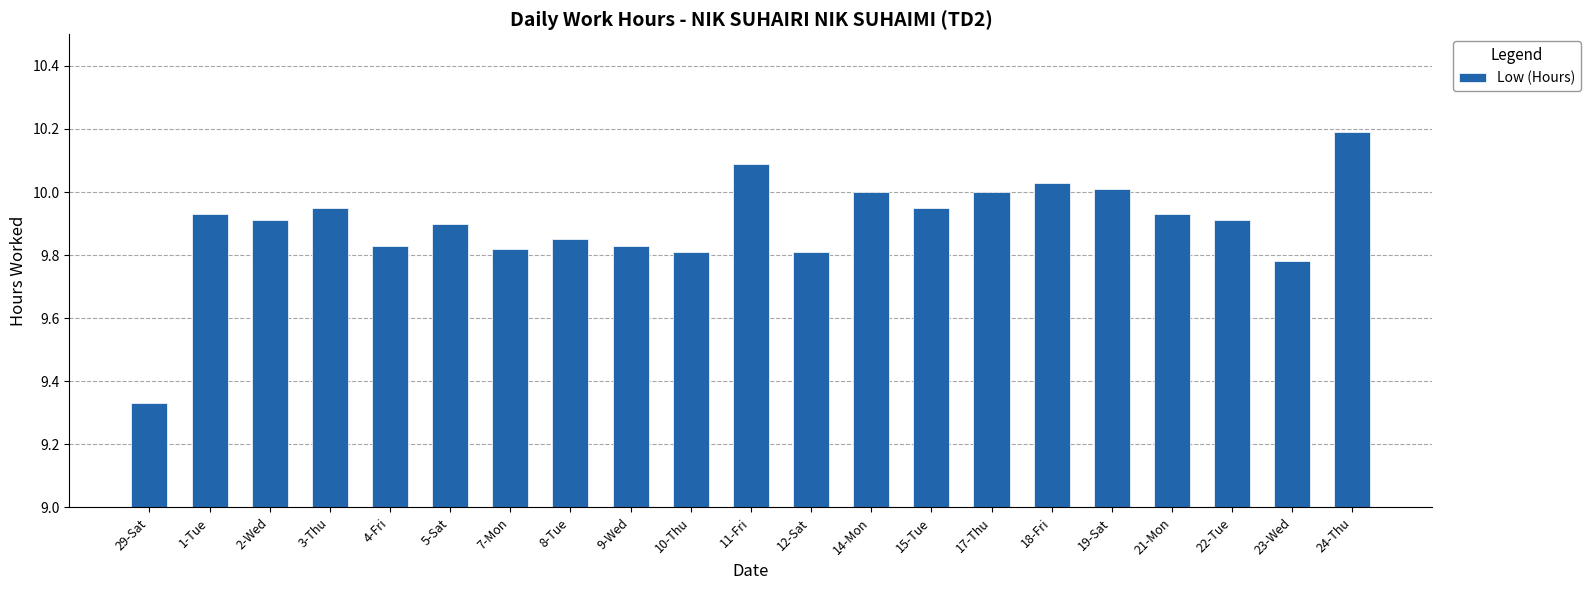

What is the greatest value displayed?

10.2